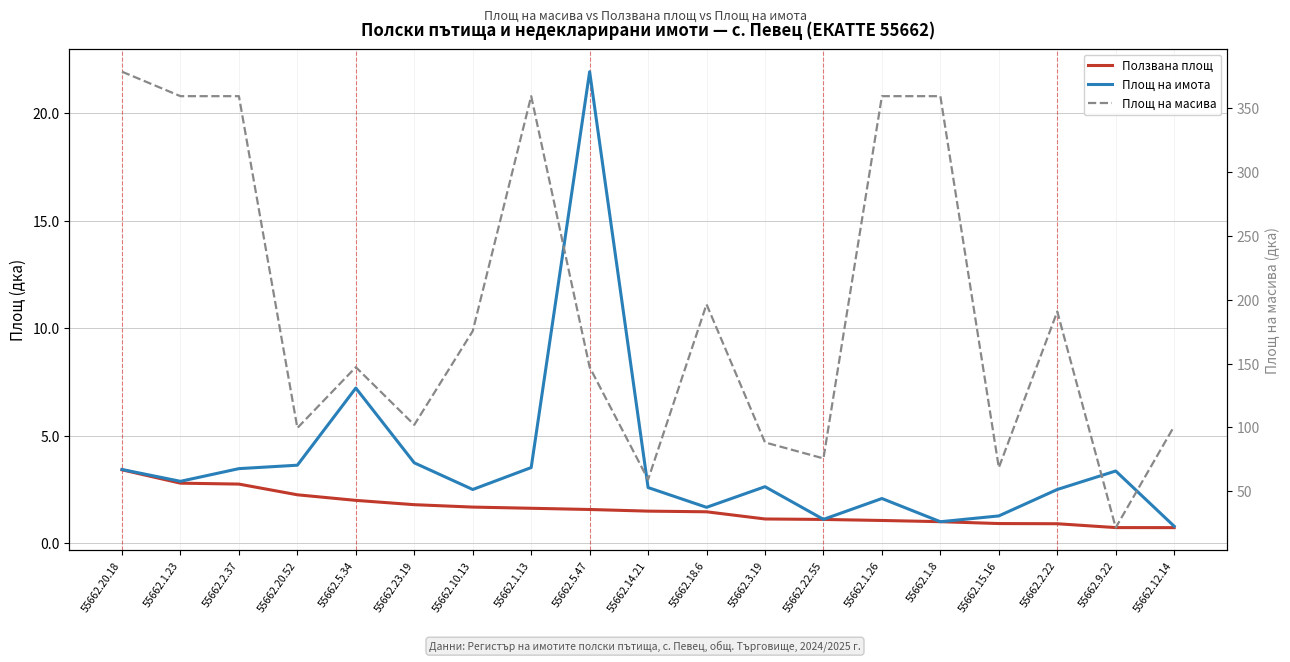

What is the difference between the Ползвана площ values at 55662.1.23 and 55662.15.16?

1.9